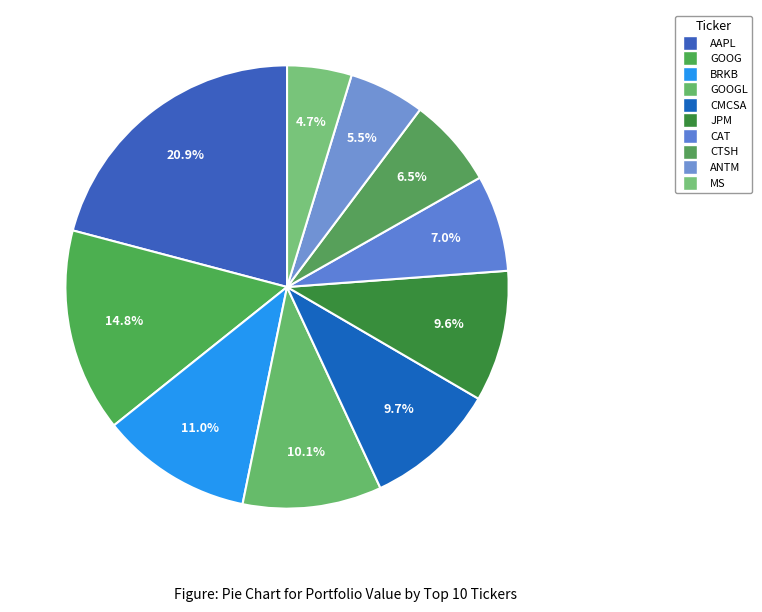

What is the smallest slice in the pie chart?

MS